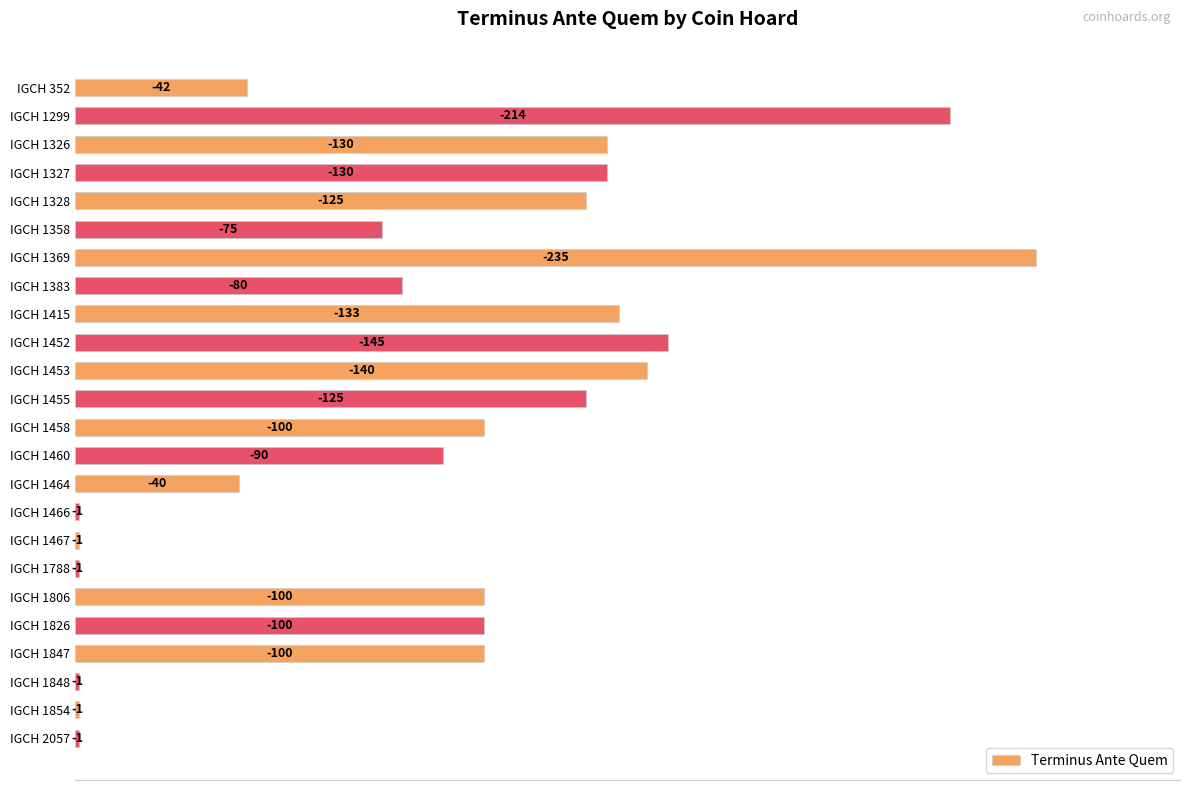

What is the greatest value displayed?

235